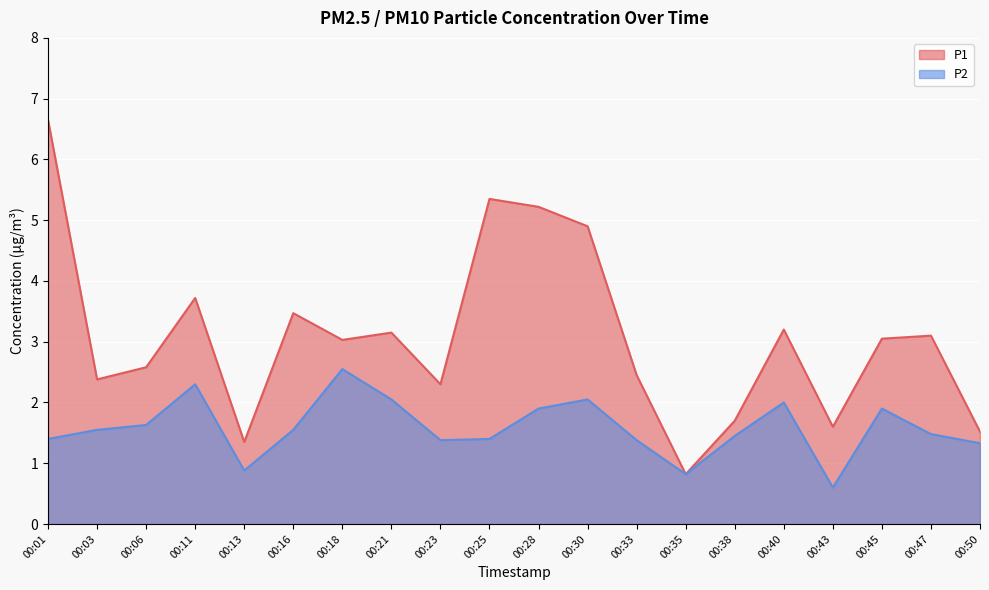

Reading left to right, what are all the values shown in this chart?

P1: 6.7	2.4	2.6	3.7	1.4	3.5	3.0	3.1	2.3	5.3	5.2	4.9	2.5	0.8	1.7	3.2	1.6	3.0	3.1	1.5
P2: 1.4	1.6	1.6	2.3	0.9	1.6	2.5	2.0	1.4	1.4	1.9	2.0	1.4	0.8	1.4	2.0	0.6	1.9	1.5	1.3